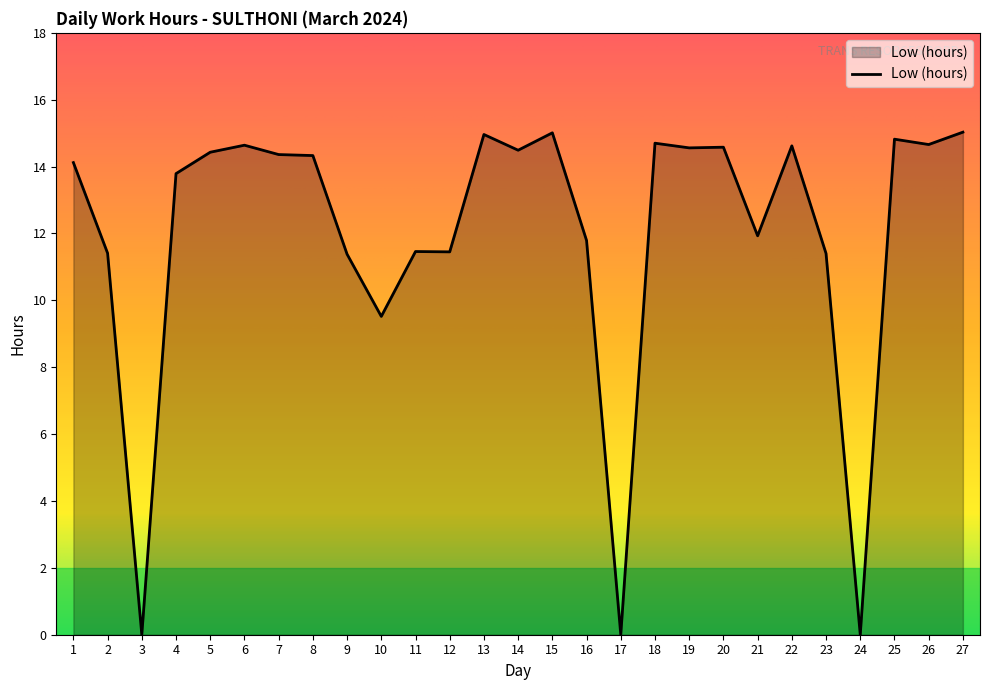

What is the average value?

12.0